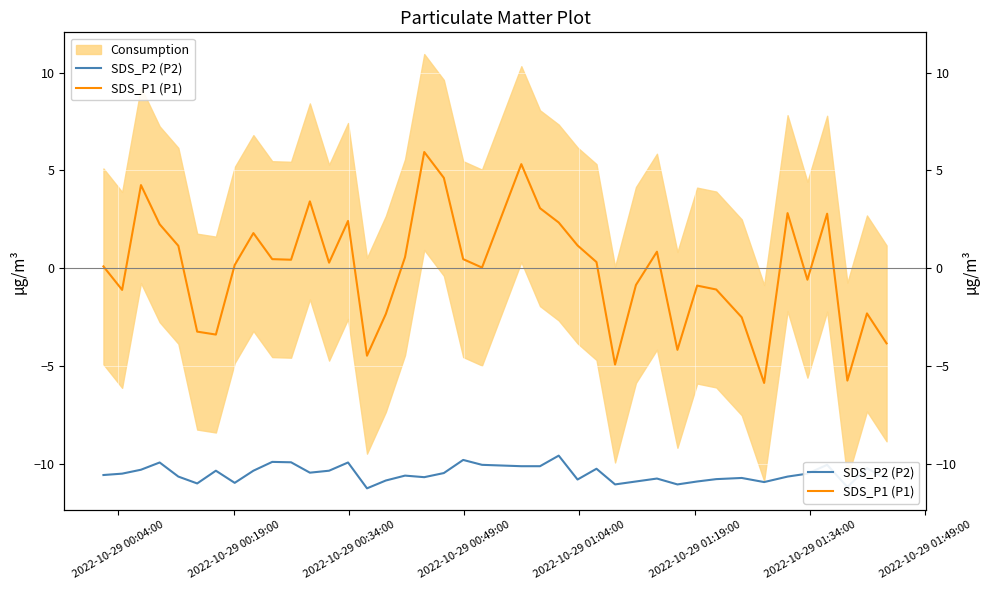

What is the maximum value shown in the chart?

5.9